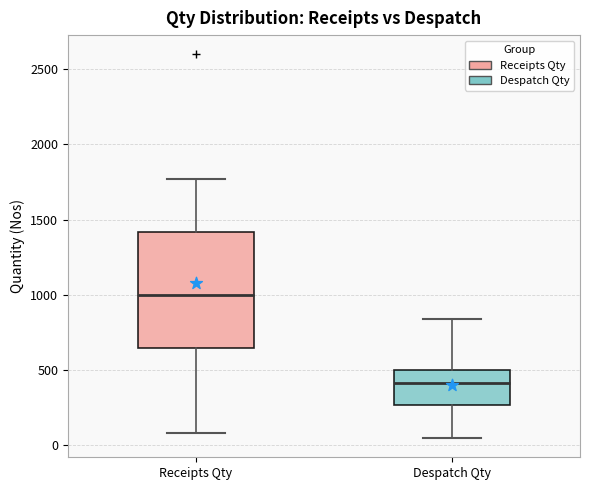

Reading left to right, read every box against the y-axis: the position of its median line, the range the box covers, and the ends of its whiskers. The values are not printed on the chart, so give them approximately, as read against the axis.

Receipts Qty: median 1000, box 650 to 1400, whiskers 100 to 1750
Despatch Qty: median 400, box 250 to 500, whiskers 50 to 850